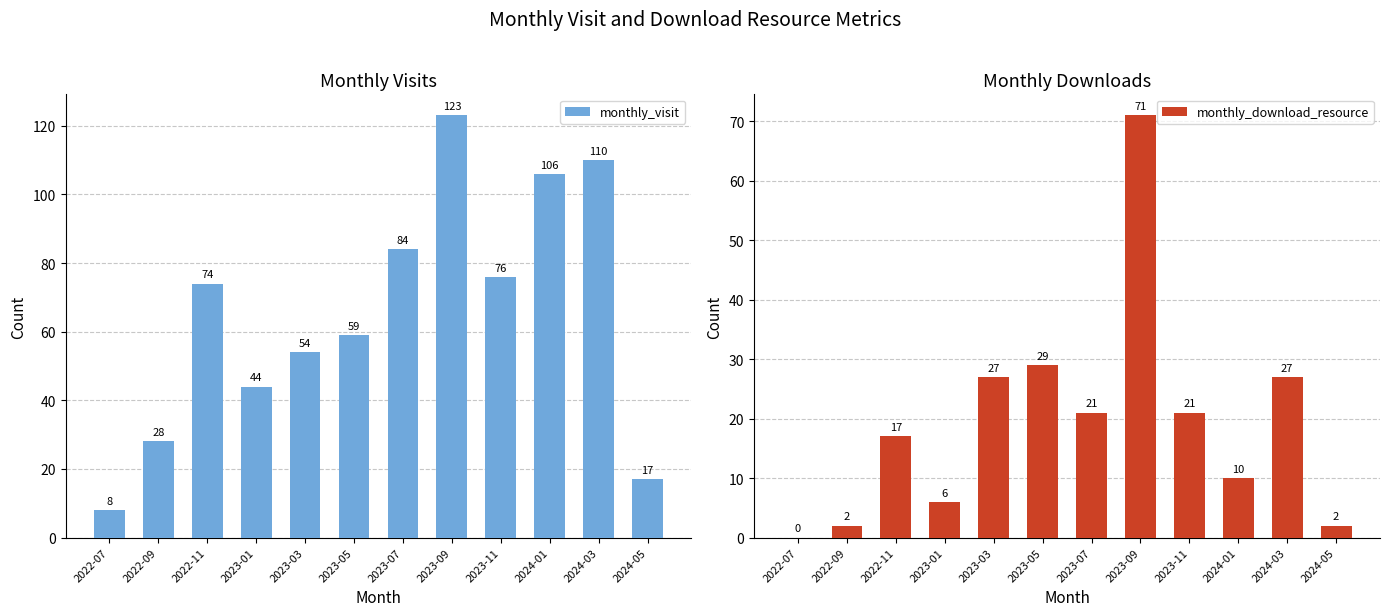

What is the label of the 6th bar from the left?

2023-05